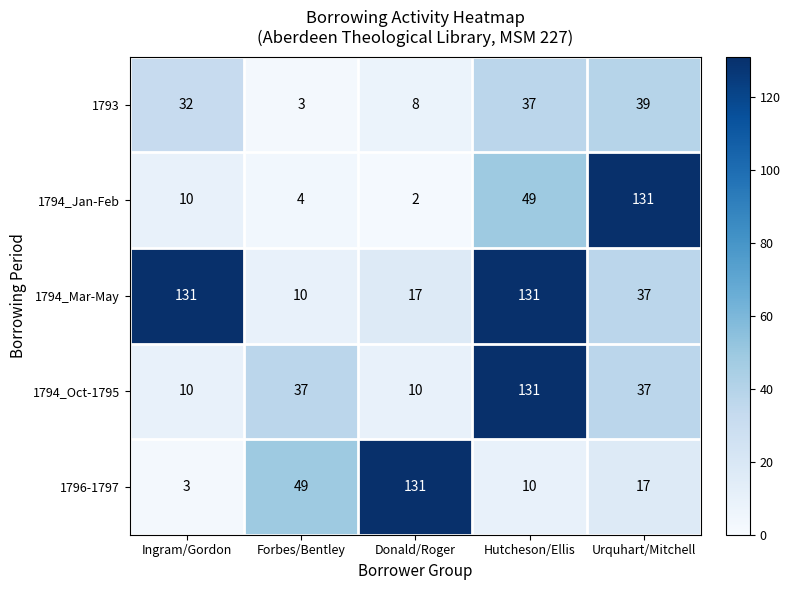

Reading left to right, extract all data points from this chart.

1793: Ingram/Gordon=32	Forbes/Bentley=3	Donald/Roger=8	Hutcheson/Ellis=37	Urquhart/Mitchell=39
1794_Jan-Feb: Ingram/Gordon=10	Forbes/Bentley=4	Donald/Roger=2	Hutcheson/Ellis=49	Urquhart/Mitchell=131
1794_Mar-May: Ingram/Gordon=131	Forbes/Bentley=10	Donald/Roger=17	Hutcheson/Ellis=131	Urquhart/Mitchell=37
1794_Oct-1795: Ingram/Gordon=10	Forbes/Bentley=37	Donald/Roger=10	Hutcheson/Ellis=131	Urquhart/Mitchell=37
1796-1797: Ingram/Gordon=3	Forbes/Bentley=49	Donald/Roger=131	Hutcheson/Ellis=10	Urquhart/Mitchell=17